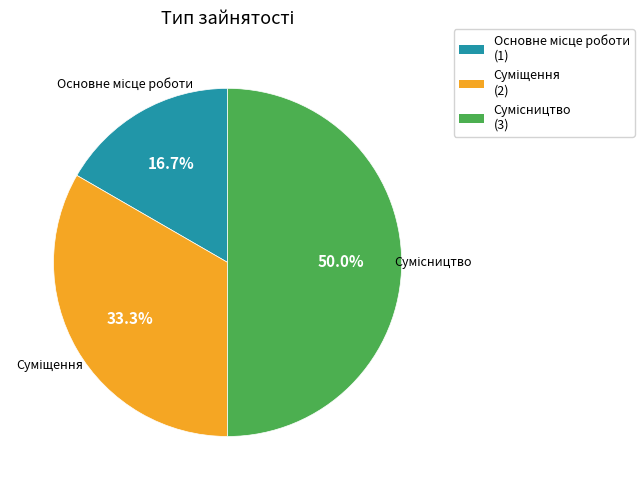

How many slices are in this pie chart?

3